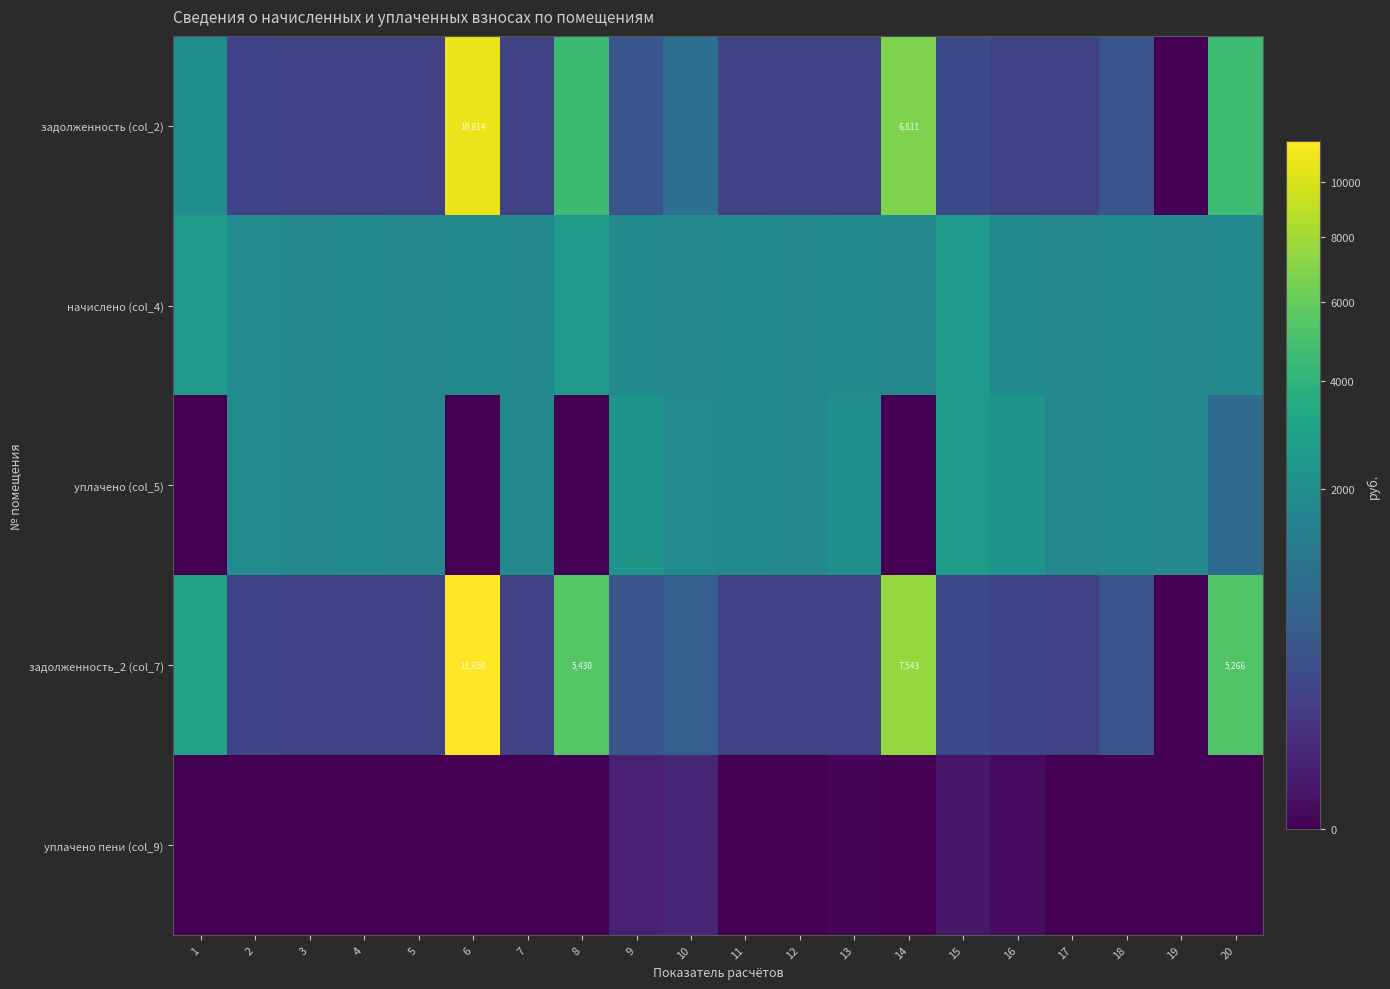

True or false: уплачено пени (col_9) has a value of 29.5 at 1.

False